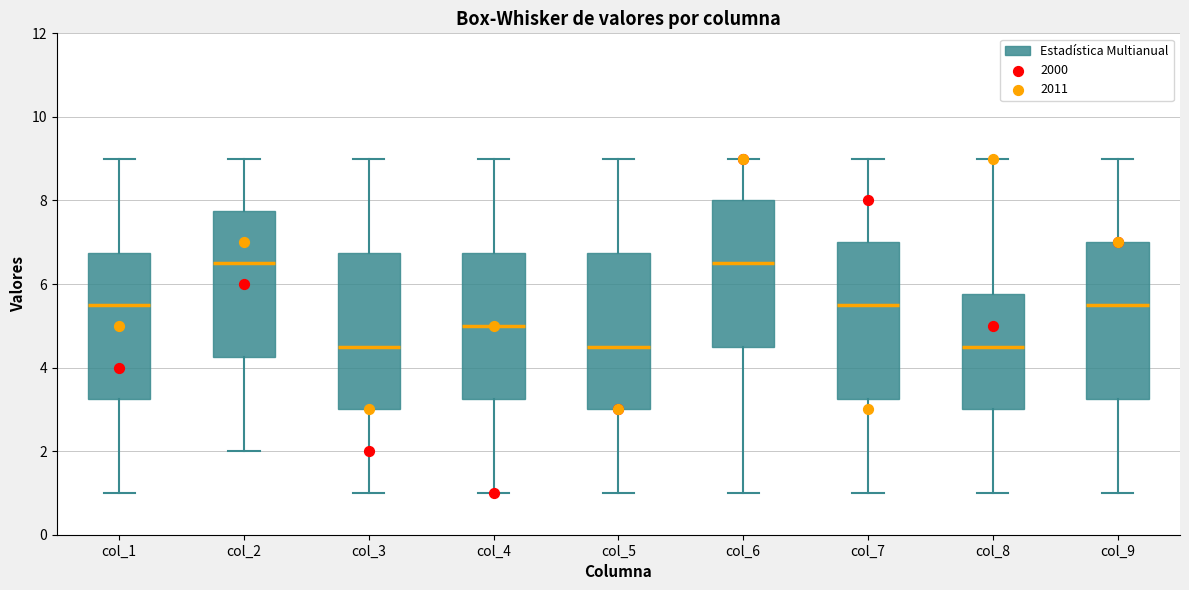

Where is the lower edge of the box for col_4 on the y-axis? The values are not printed on the chart, so give them approximately, as read against the axis.

3.2